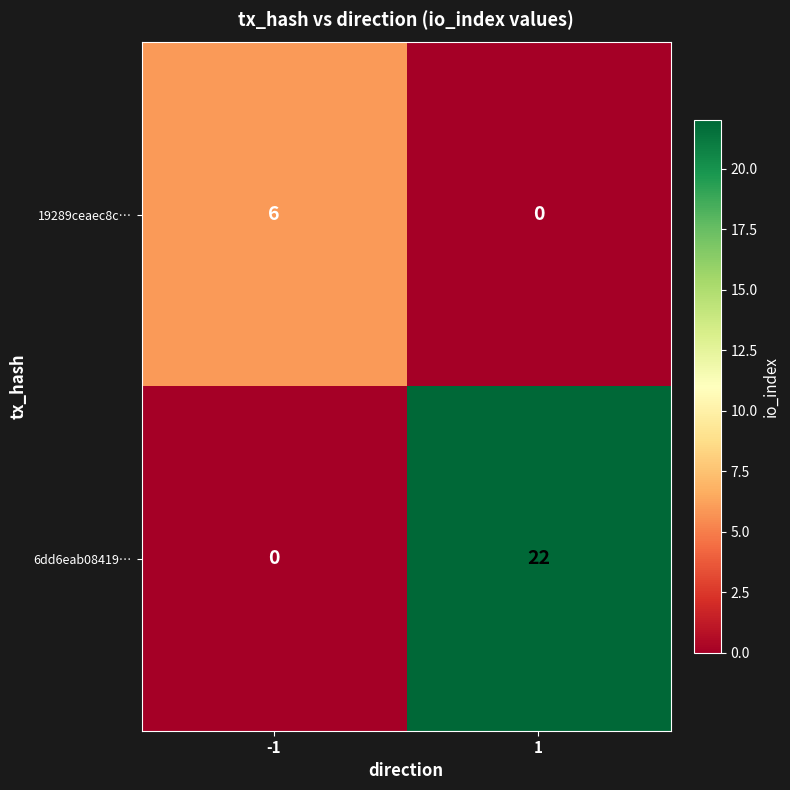

Reading right to left, what are all the values shown in this chart?

19289ceaec8c…: 0	6
6dd6eab08419…: 22	0